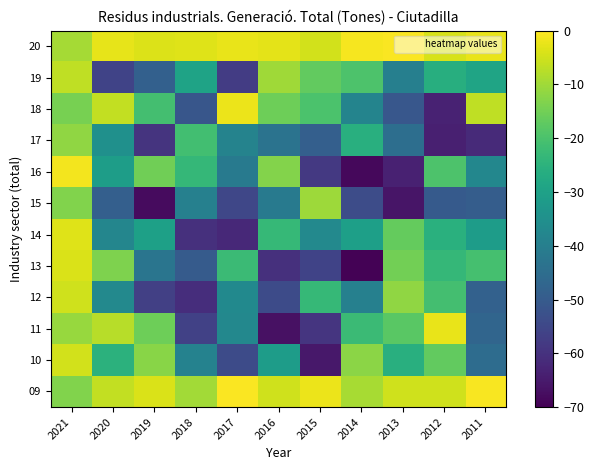

Reading right to left, extract all data points from this chart.

09: 2011=-0.6	2012=-5.1	2013=-5.1	2014=-9.2	2015=-2.2	2016=-5.2	2017=-0.4	2018=-9.8	2019=-4.1	2020=-6.5	2021=-13.4
10: 2011=-45.2	2012=-16.9	2013=-25.8	2014=-12.1	2015=-65.5	2016=-31.2	2017=-54.1	2018=-39.0	2019=-12.4	2020=-24.9	2021=-4.9
11: 2011=-47.2	2012=-2.3	2013=-17.9	2014=-22.2	2015=-59.2	2016=-66.9	2017=-37.3	2018=-56.4	2019=-15.5	2020=-7.5	2021=-10.8
12: 2011=-48.1	2012=-21.0	2013=-11.7	2014=-39.4	2015=-23.1	2016=-54.1	2017=-36.7	2018=-60.9	2019=-56.7	2020=-37.1	2021=-5.1
13: 2011=-20.6	2012=-23.5	2013=-14.9	2014=-69.5	2015=-56.0	2016=-60.2	2017=-22.2	2018=-49.8	2019=-42.9	2020=-13.7	2021=-4.1
14: 2011=-31.2	2012=-25.6	2013=-16.5	2014=-30.4	2015=-37.0	2016=-23.2	2017=-62.0	2018=-60.2	2019=-30.2	2020=-37.9	2021=-3.5
15: 2011=-49.4	2012=-50.3	2013=-65.9	2014=-53.6	2015=-10.3	2016=-41.4	2017=-55.0	2018=-39.4	2019=-67.8	2020=-48.7	2021=-13.4
16: 2011=-37.7	2012=-19.4	2013=-63.7	2014=-68.4	2015=-58.3	2016=-13.0	2017=-41.6	2018=-23.5	2019=-15.1	2020=-31.0	2021=-1.3
17: 2011=-61.7	2012=-63.9	2013=-44.7	2014=-25.9	2015=-48.9	2016=-43.3	2017=-38.8	2018=-21.3	2019=-59.3	2020=-34.9	2021=-11.5
18: 2011=-6.8	2012=-63.3	2013=-50.9	2014=-38.5	2015=-19.8	2016=-15.5	2017=-2.2	2018=-51.4	2019=-21.0	2020=-6.4	2021=-14.4
19: 2011=-29.1	2012=-26.1	2013=-39.8	2014=-19.6	2015=-16.9	2016=-10.0	2017=-57.6	2018=-29.5	2019=-48.6	2020=-55.8	2021=-6.7
20: 2011=-2.2	2012=-4.3	2013=-0.5	2014=-0.9	2015=-4.9	2016=-2.8	2017=-2.4	2018=-3.3	2019=-3.7	2020=-2.6	2021=-9.4